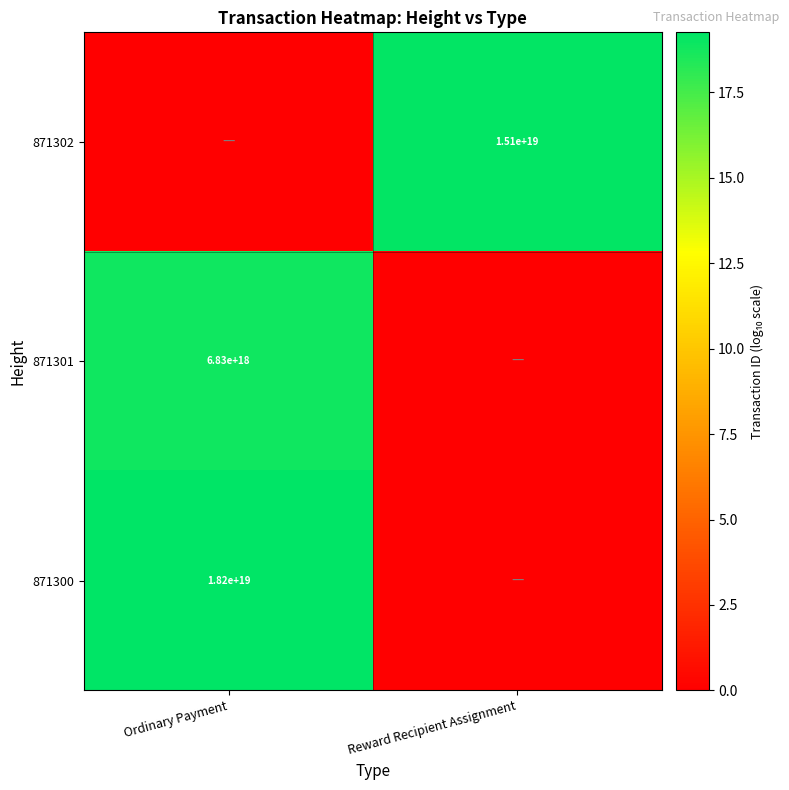

The value of 871300 at Ordinary Payment is 24935915795148603392. True or false?

False